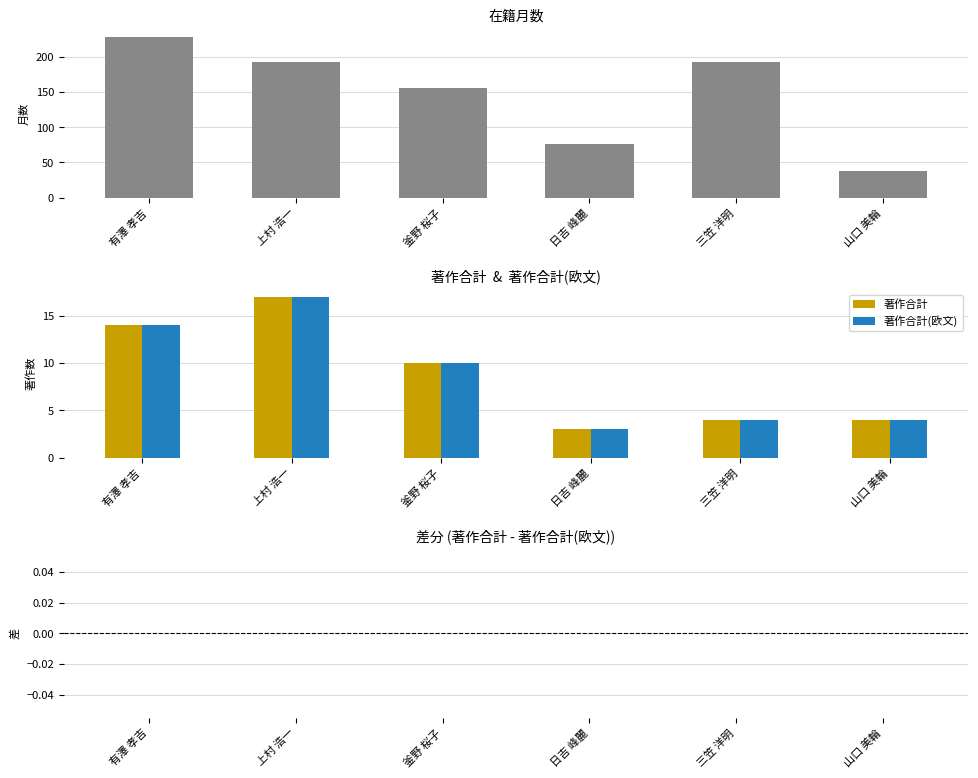

What is the spread (max minus min) of values at 有澤 孝吉?

228